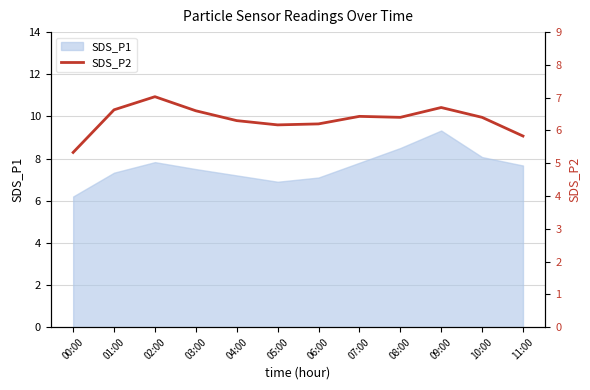

Reading left to right, extract all data points from this chart.

00:00=5.3	01:00=6.6	02:00=7.0	03:00=6.6	04:00=6.3	05:00=6.2	06:00=6.2	07:00=6.4	08:00=6.4	09:00=6.7	10:00=6.4	11:00=5.8